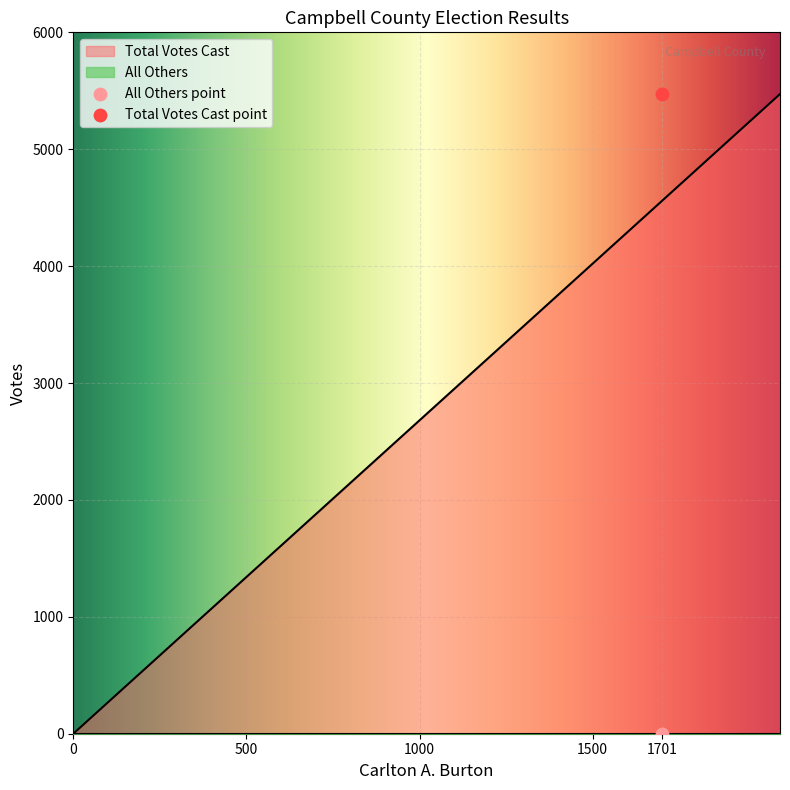

What are all the series names shown in the legend?

All Others, Total Votes Cast